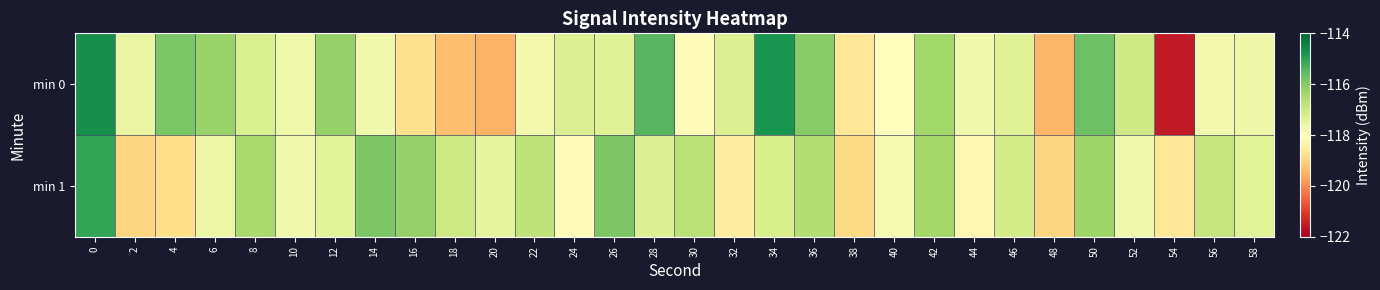

Between 6 and 8, which series saw the biggest shift?

min 1